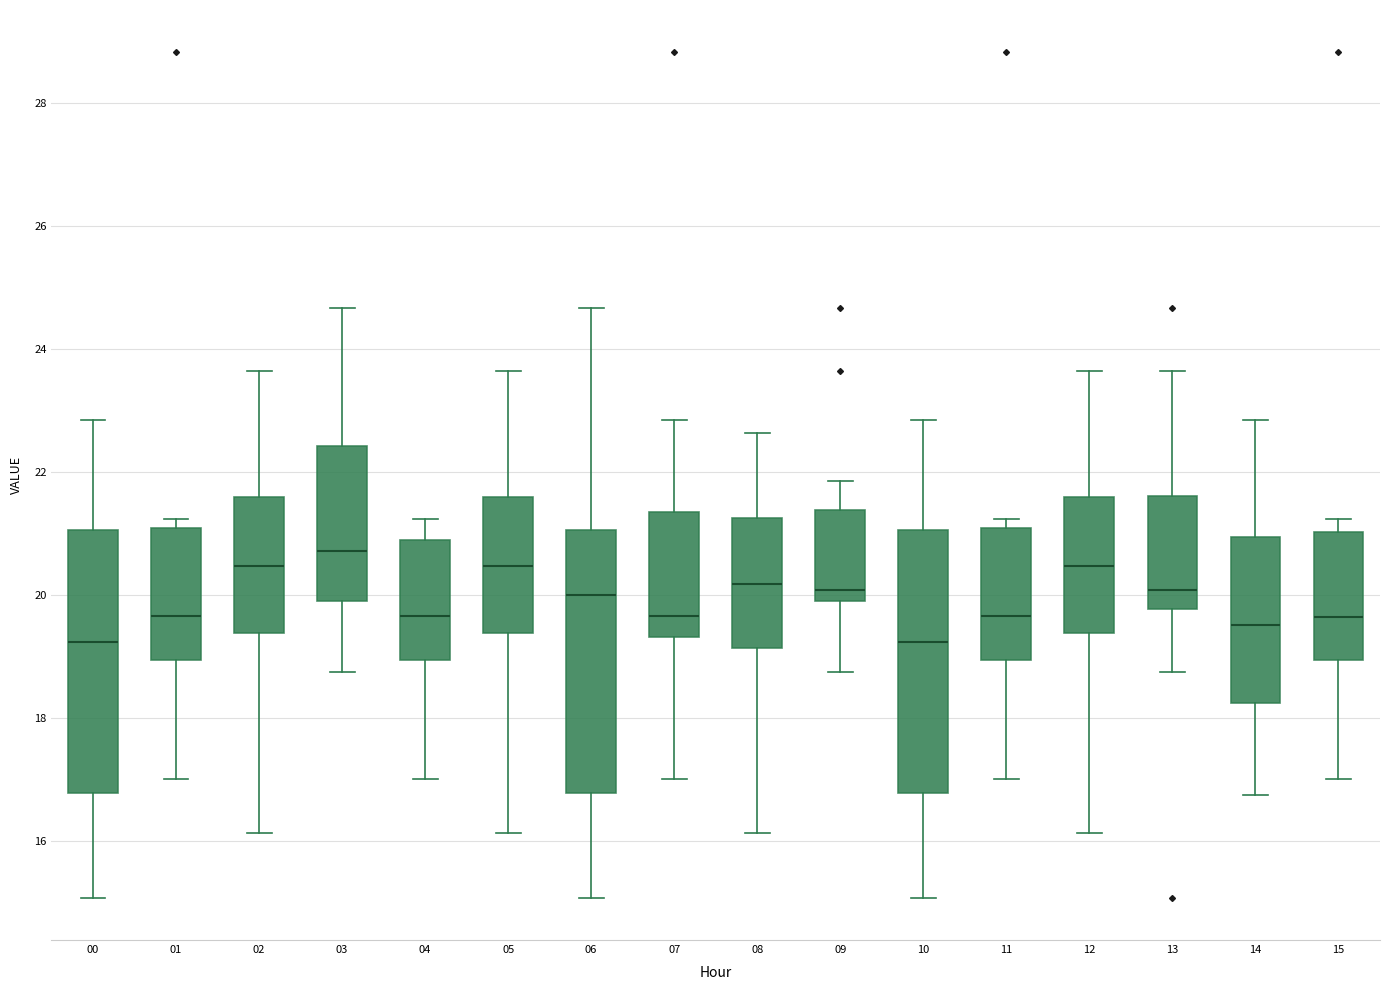

Reading left to right, read every box against the y-axis: the position of its median line, the range the box covers, and the ends of its whiskers. The values are not printed on the chart, so give them approximately, as read against the axis.

00: median 19.2, box 16.8 to 21.0, whiskers 15.0 to 22.8
01: median 19.6, box 19.0 to 21.0, whiskers 17.0 to 21.2
02: median 20.4, box 19.4 to 21.6, whiskers 16.2 to 23.6
03: median 20.8, box 20.0 to 22.4, whiskers 18.8 to 24.6
04: median 19.6, box 19.0 to 20.8, whiskers 17.0 to 21.2
05: median 20.4, box 19.4 to 21.6, whiskers 16.2 to 23.6
06: median 20.0, box 16.8 to 21.0, whiskers 15.0 to 24.6
07: median 19.6, box 19.4 to 21.4, whiskers 17.0 to 22.8
08: median 20.2, box 19.2 to 21.2, whiskers 16.2 to 22.6
09: median 20.0 (just above the box's lower edge), box 20.0 to 21.4, whiskers 18.8 to 21.8
10: median 19.2, box 16.8 to 21.0, whiskers 15.0 to 22.8
11: median 19.6, box 19.0 to 21.0, whiskers 17.0 to 21.2
12: median 20.4, box 19.4 to 21.6, whiskers 16.2 to 23.6
13: median 20.0, box 19.8 to 21.6, whiskers 18.8 to 23.6
14: median 19.6, box 18.2 to 21.0, whiskers 16.8 to 22.8
15: median 19.6, box 19.0 to 21.0, whiskers 17.0 to 21.2